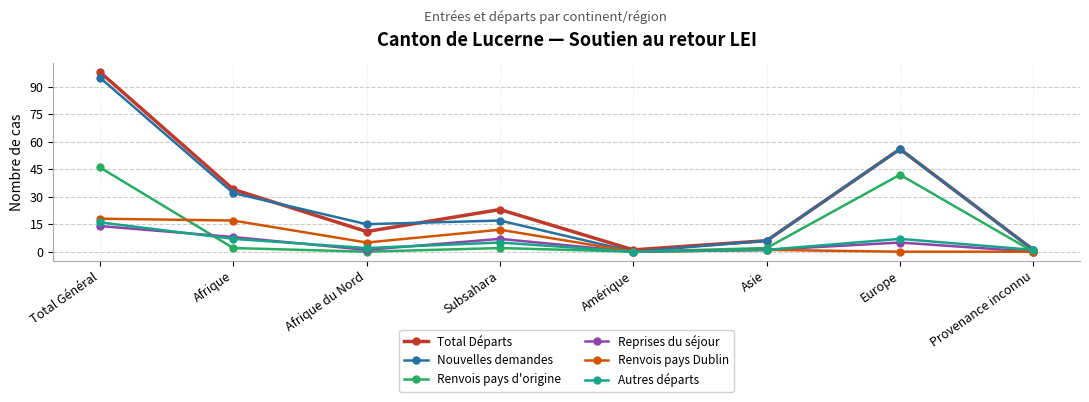

At which category does Total Départs reach its first local peak?

Subsahara